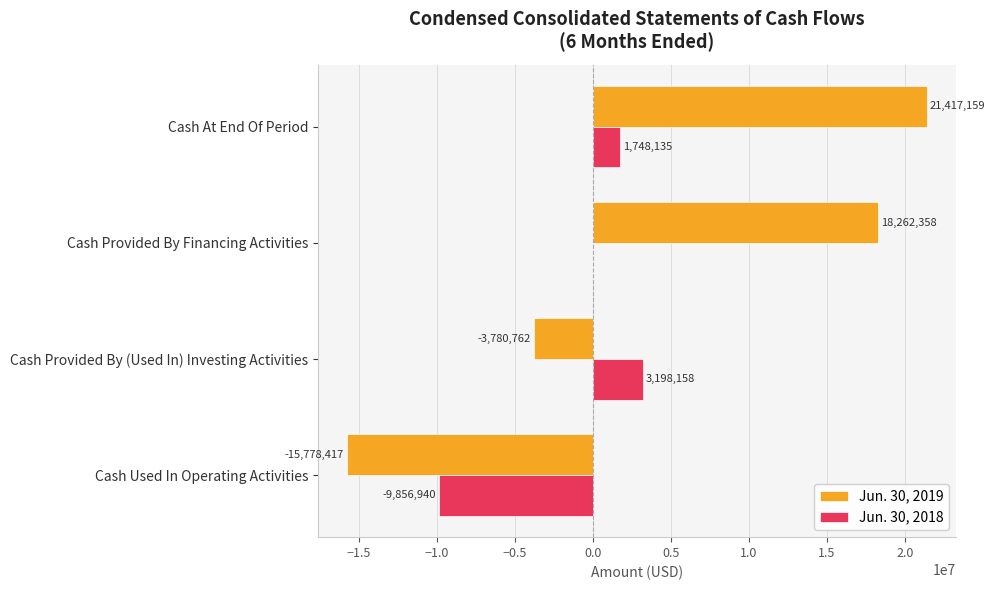

Is the value of Jun. 30, 2018 at Cash Used In Operating Activities greater than the value of Jun. 30, 2019 at Cash At End Of Period?

No